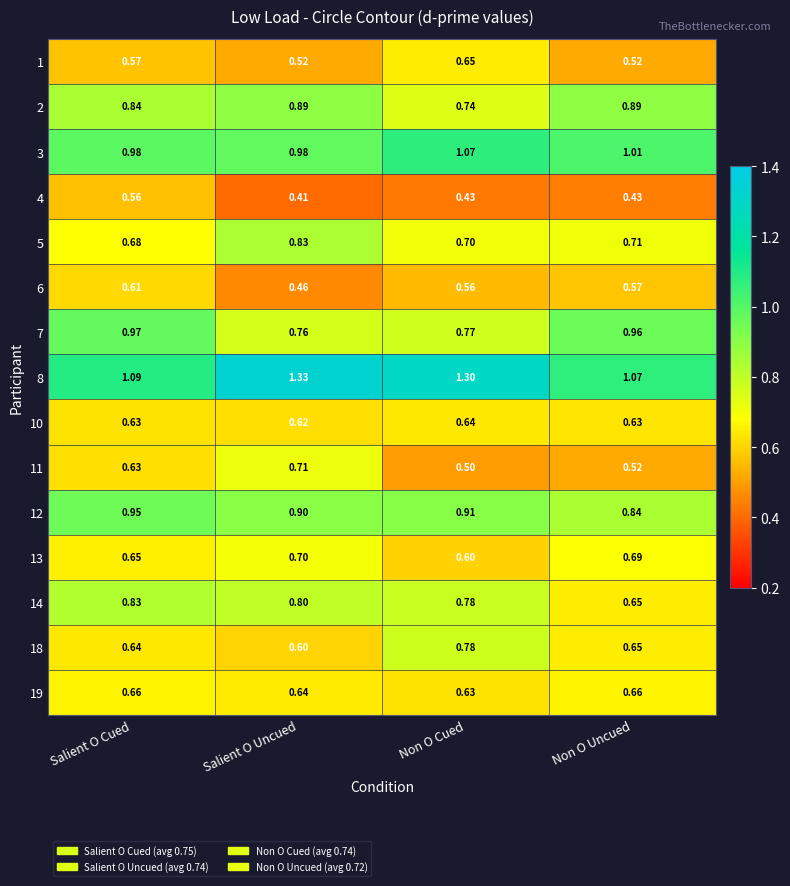

Which category has the highest value in the 6 series?

Salient O Cued